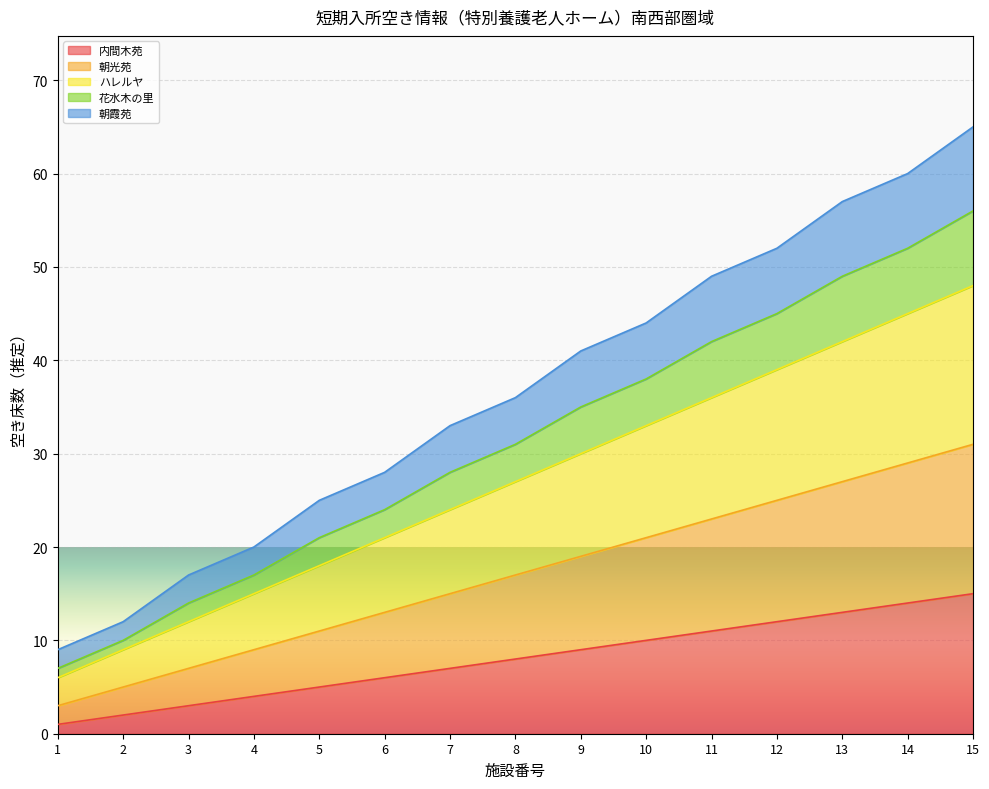

What is the total value across all series at 15?

65